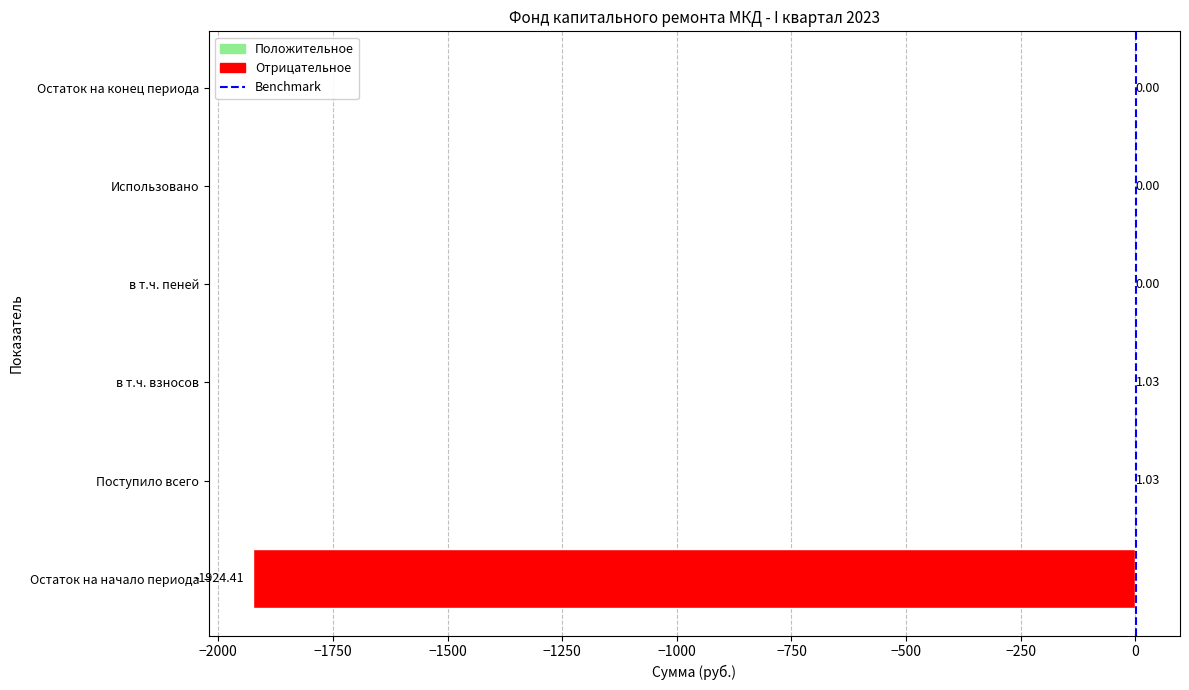

What is the sum of the values at Поступило всего and в т.ч. взносов?

2.1